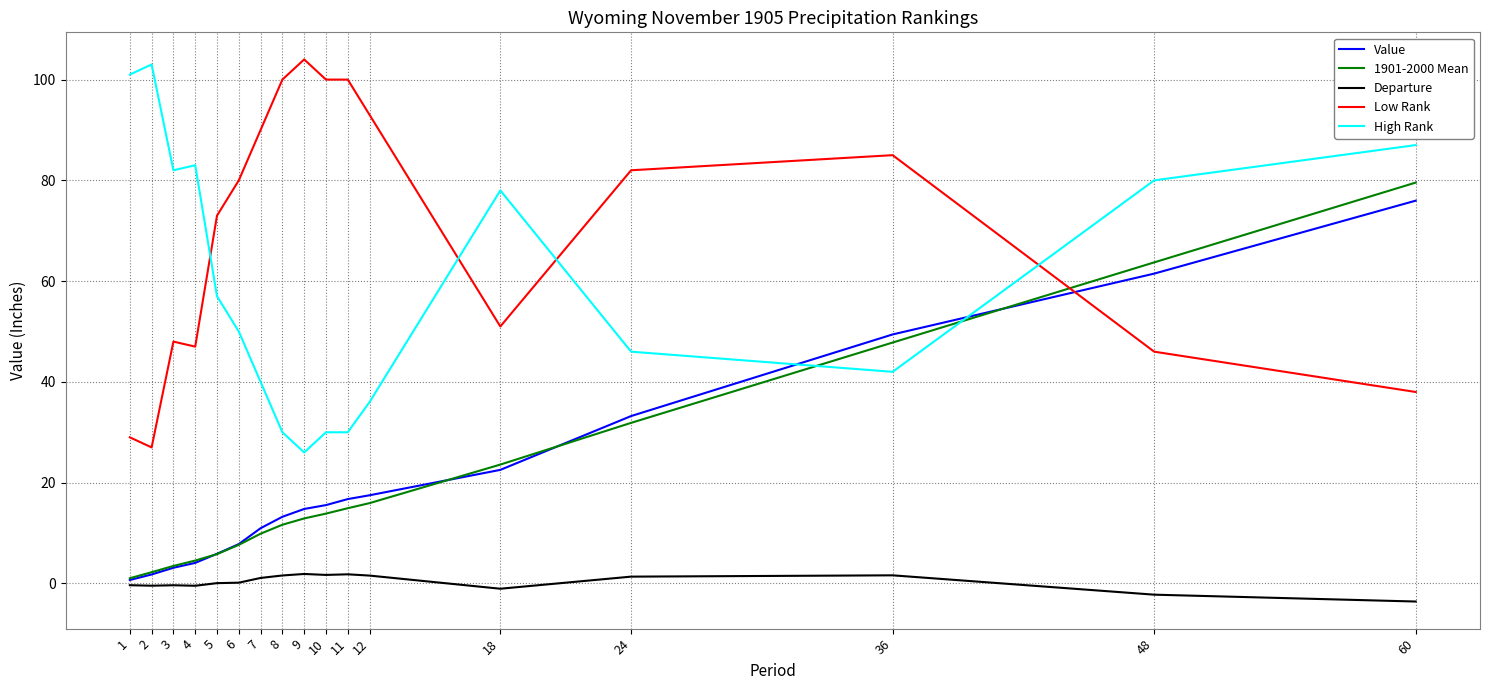

The 1901-2000 Mean series shows 19.6 at 11. True or false?

False